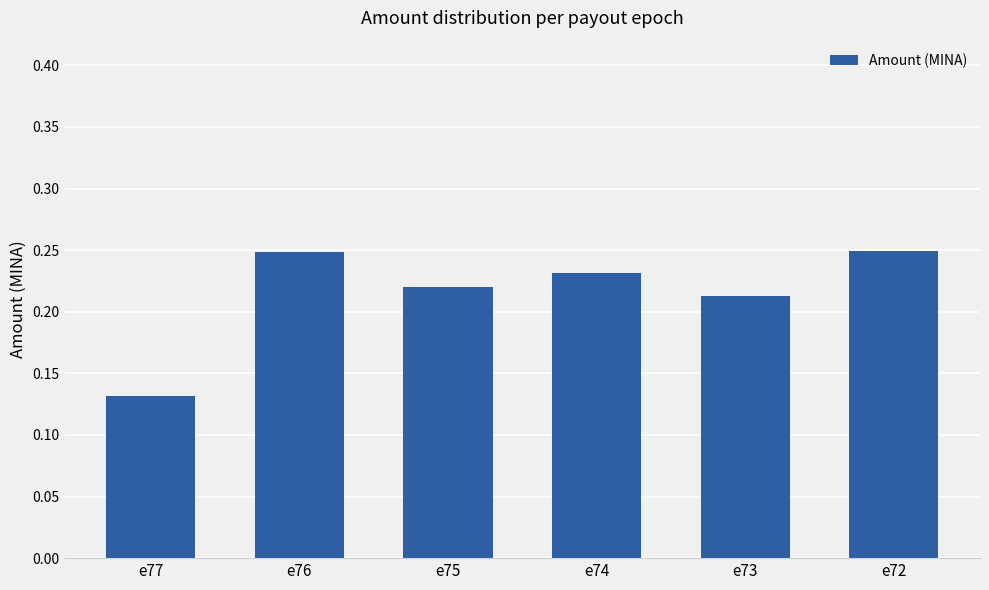

The value at e75 is 0.4. True or false?

False